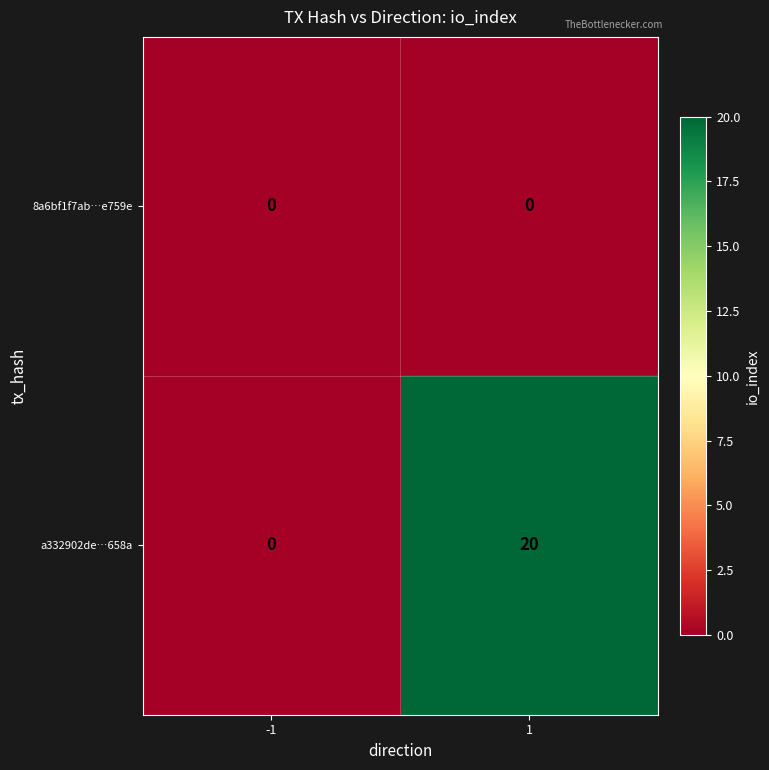

What is the greatest value displayed?

20